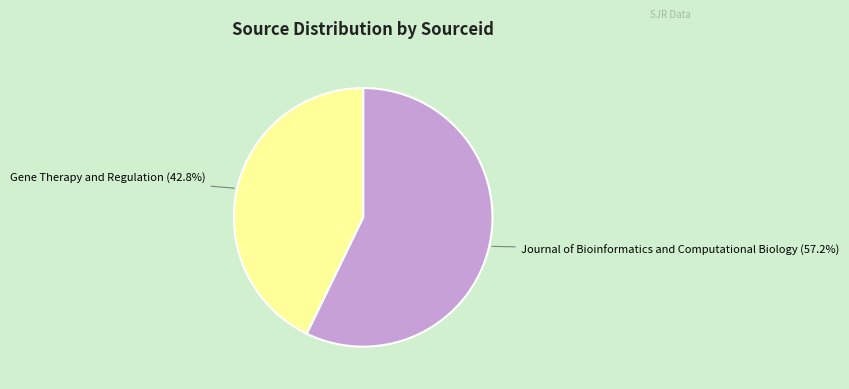

Does any single category account for the majority?

Yes